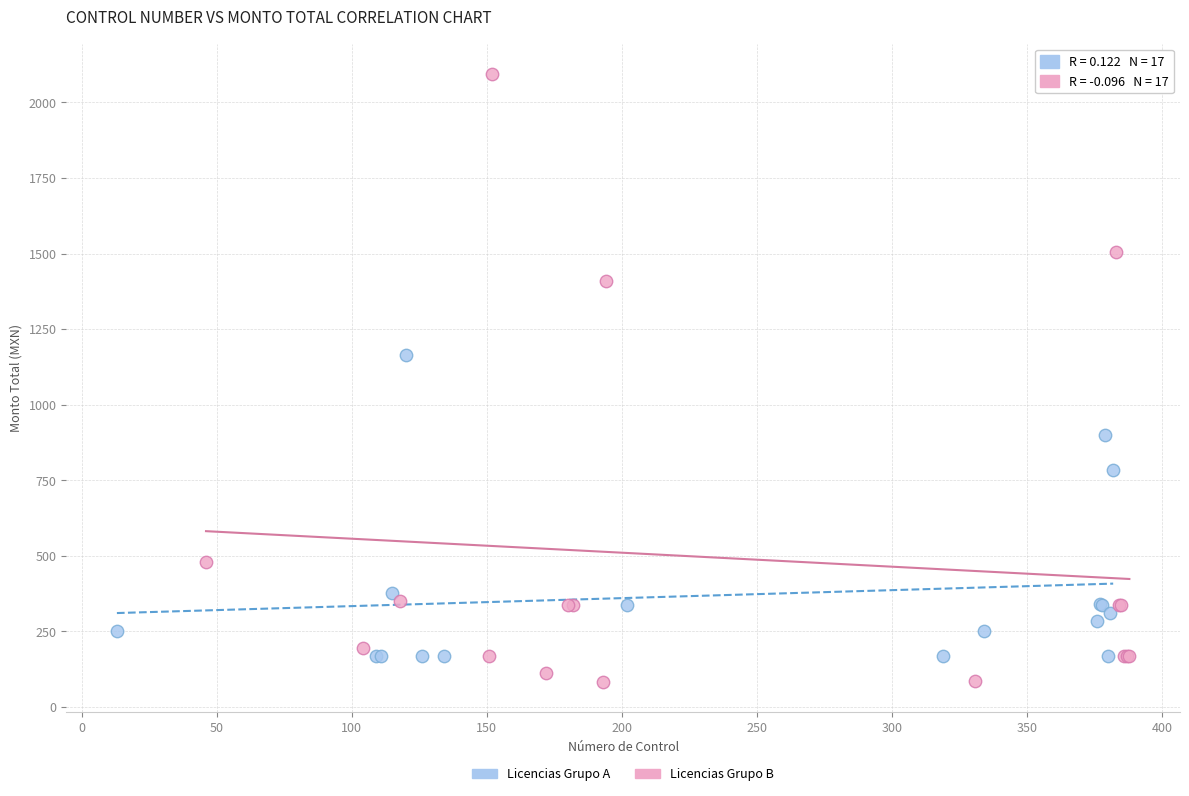

Which series reaches the maximum Y coordinate?

Licencias Grupo B